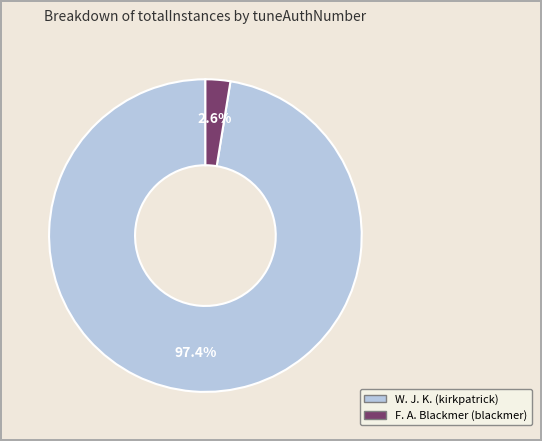

Does any single category account for the majority?

Yes